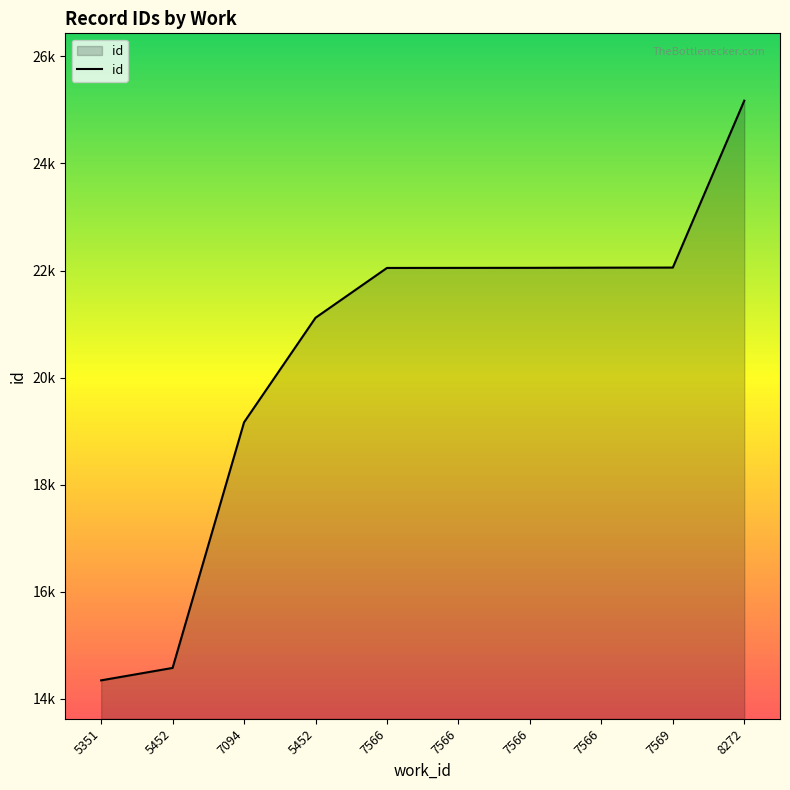

Does the chart display data point markers on the line(s)?

No